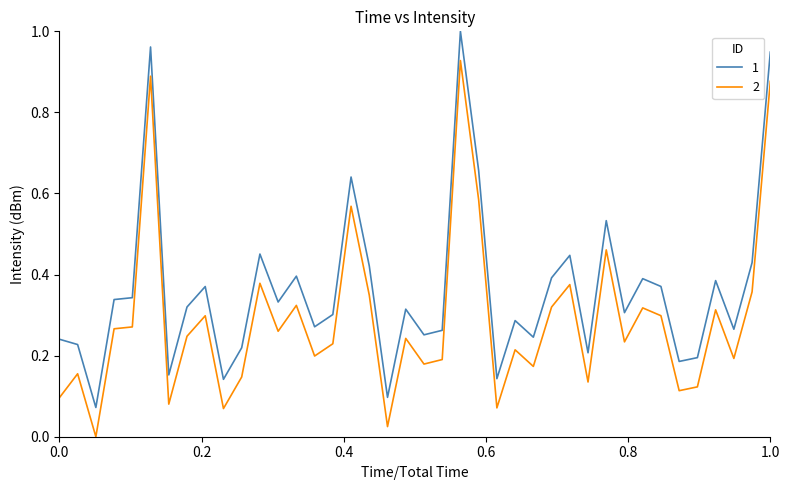

Rank the series by their average value, from lowest to highest.

2, 1